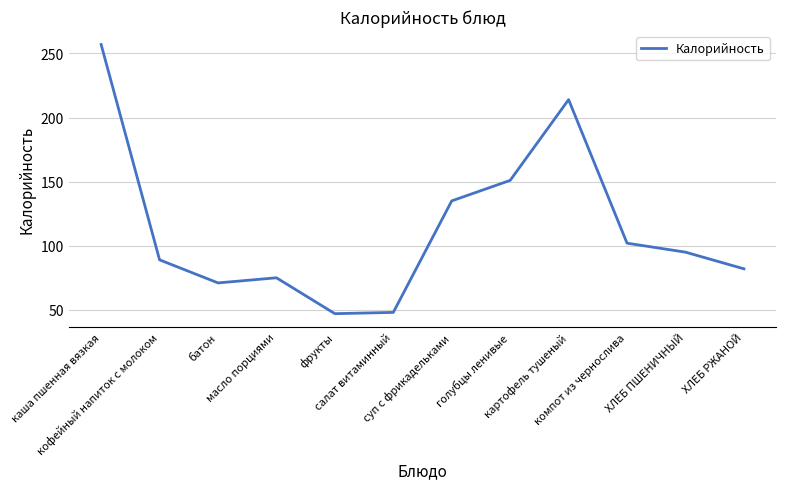

At which label does the data first exceed 95?

каша пшенная вязкая